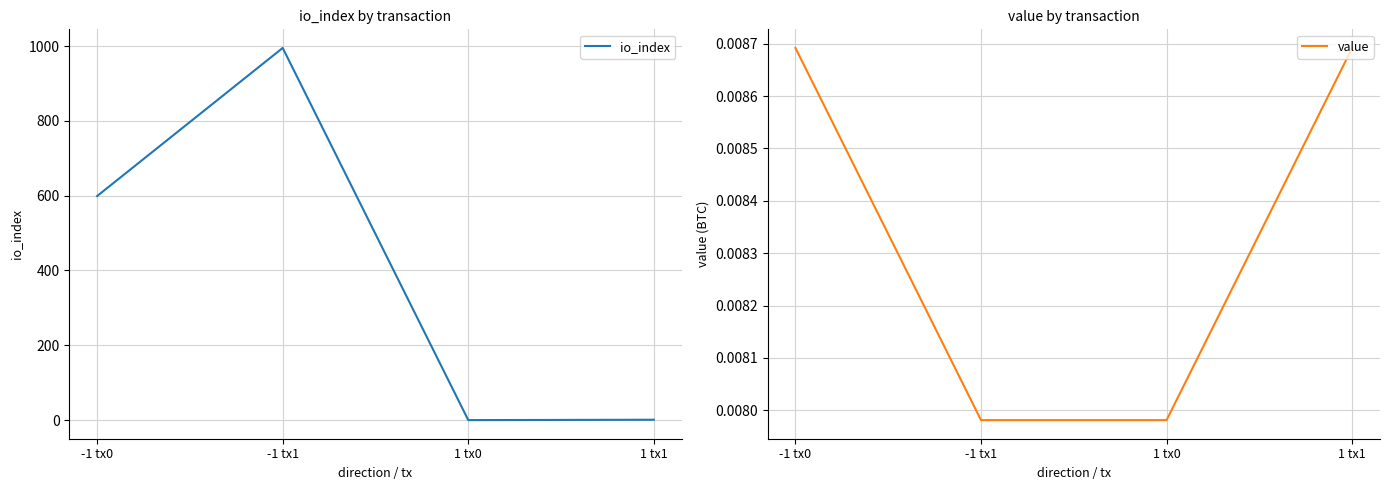

Between -1 tx0 and 1 tx1, which is larger?

-1 tx0